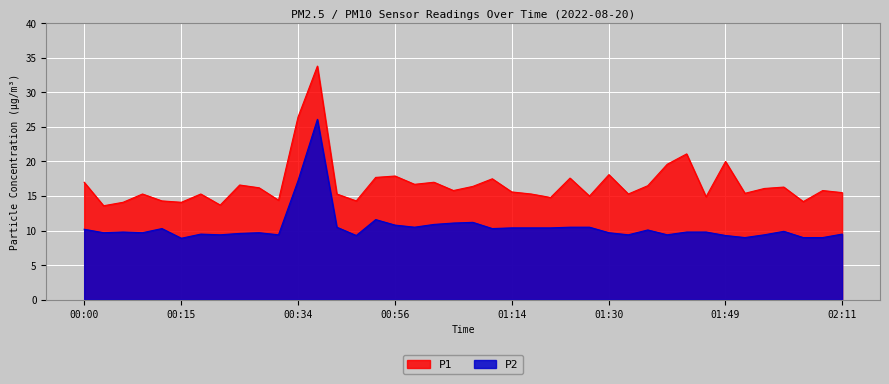

What are all the series names shown in the legend?

P1, P2